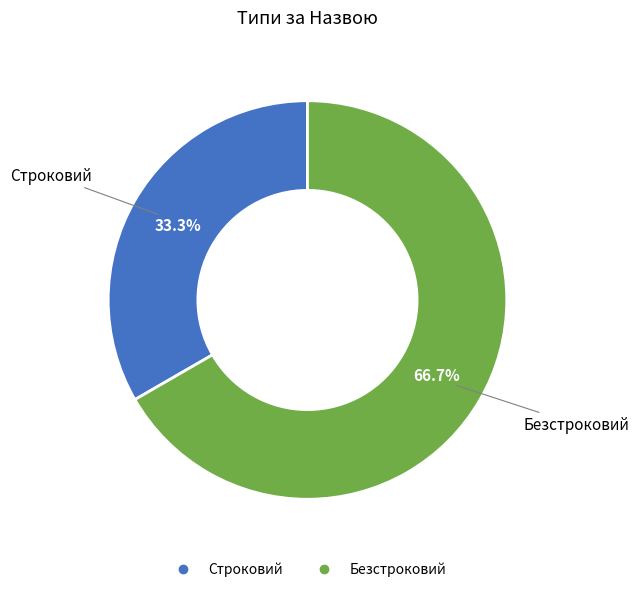

Rank the categories by value from highest to lowest.

Безстроковий, Строковий